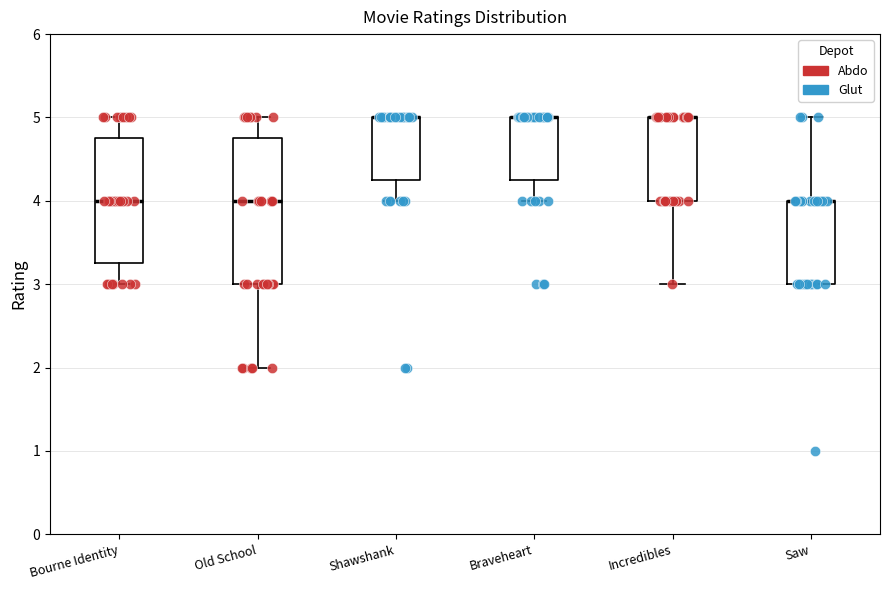

Where is the upper edge of the box for Braveheart on the y-axis? The values are not printed on the chart, so give them approximately, as read against the axis.

5.0